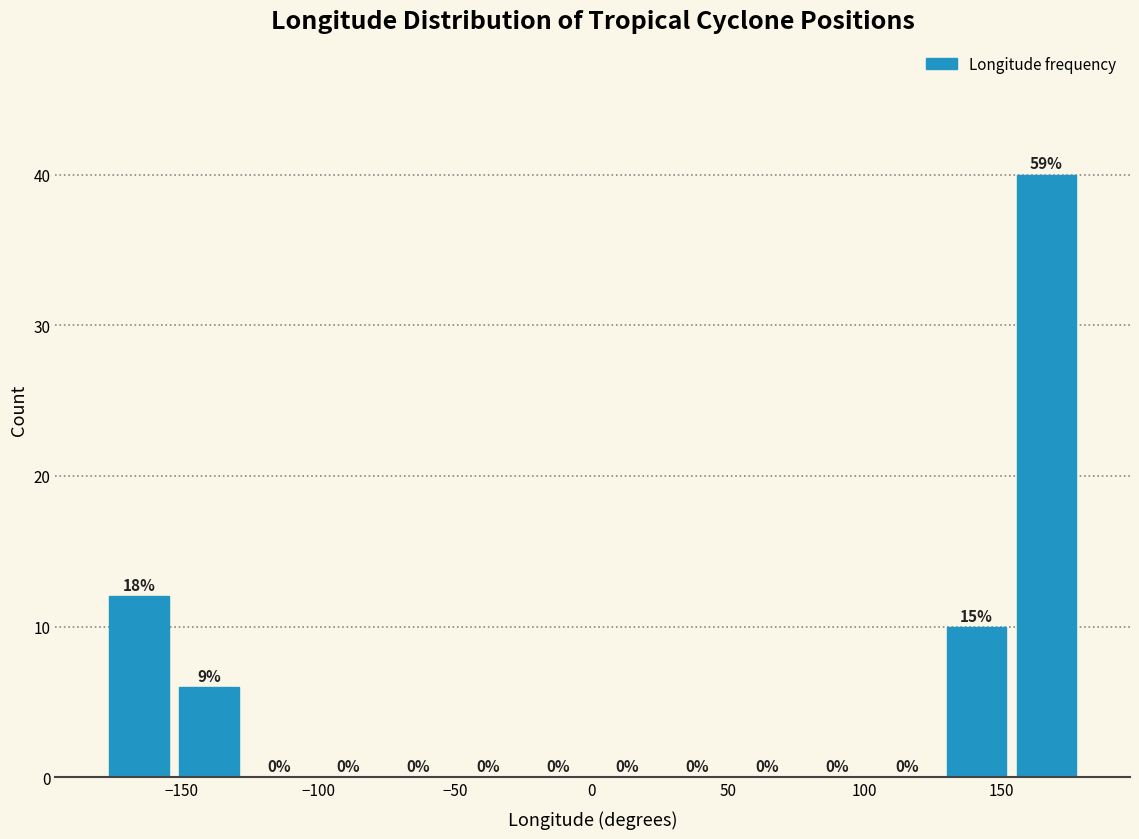

Which range on the x-axis has the tallest bar?

155 to 180